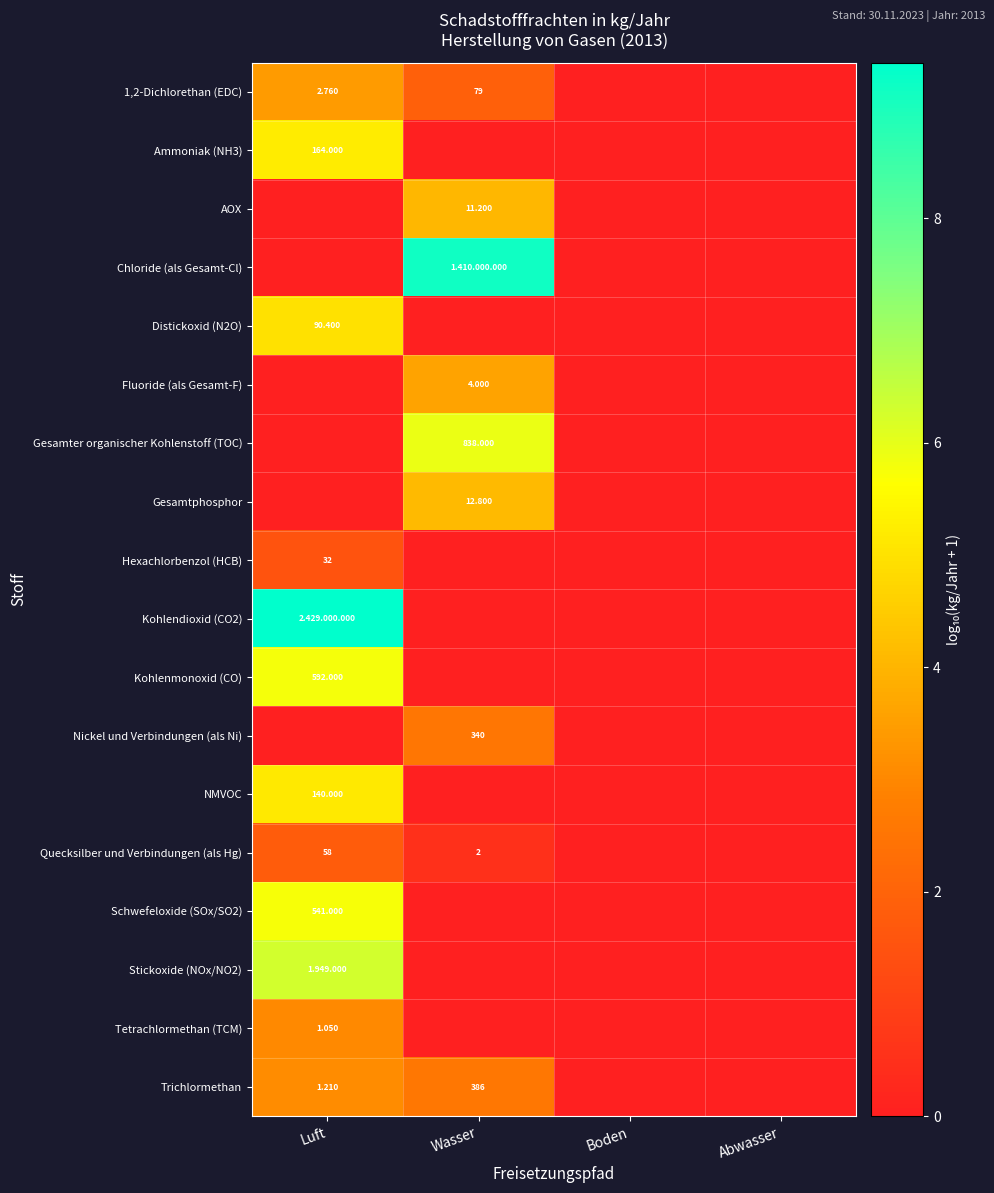

Which category has the highest value in the Chloride (als Gesamt-Cl) series?

Wasser